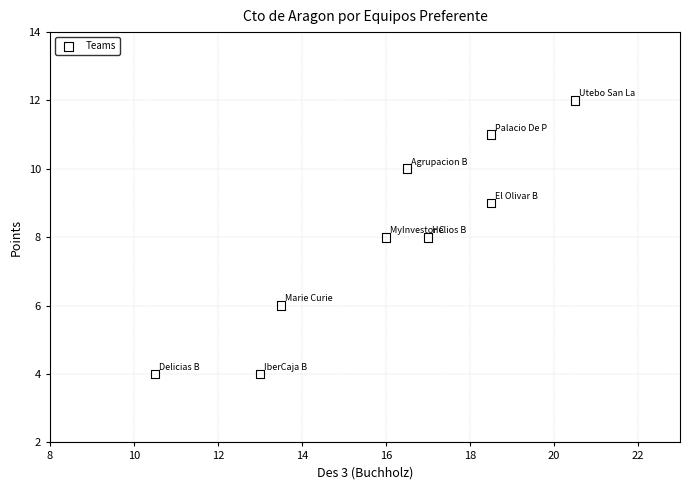

What is the average Y value?

8